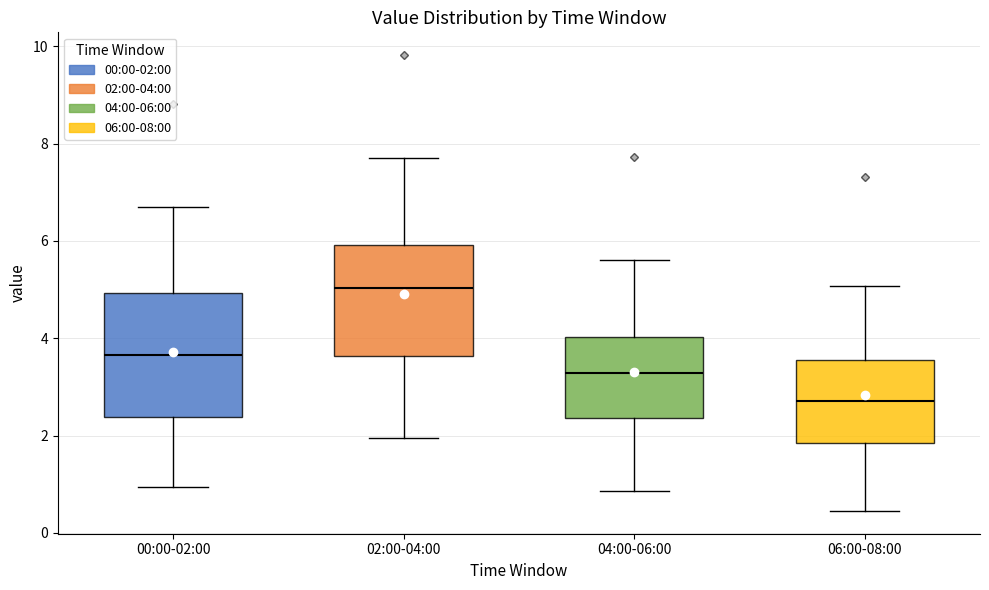

Which box is the tallest, from its lower edge to its upper edge?

00:00-02:00